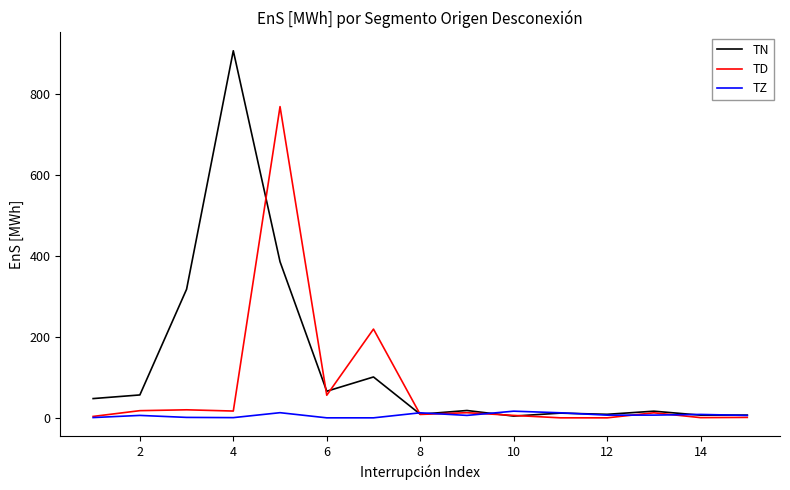

Which series has the widest spread of values?

TN